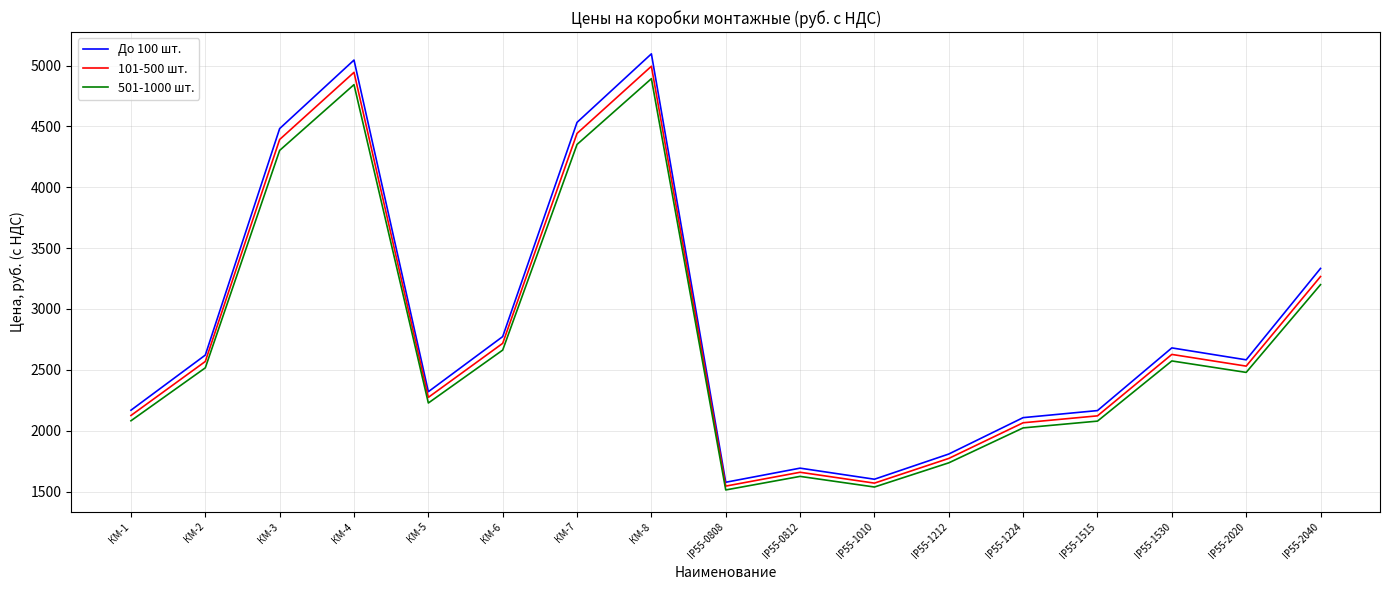

What is the spread (max minus min) of values at КМ-6?

110.9